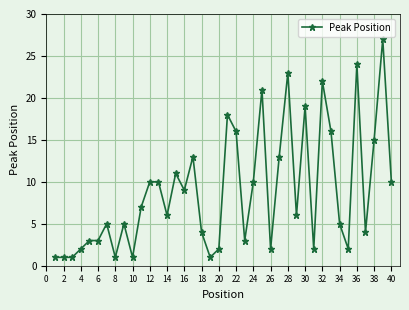

True or false: there are more than 0 points higher than both neighbors.

True